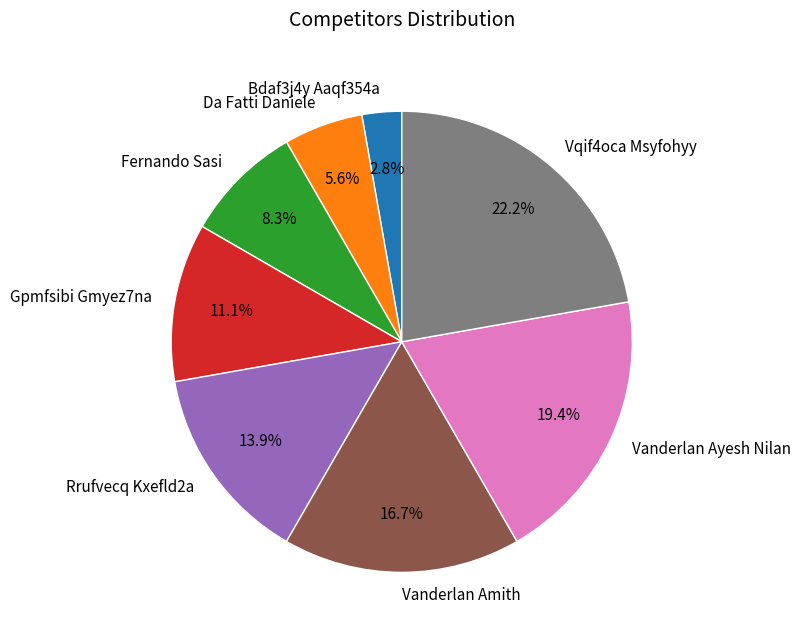

Between Gpmfsibi Gmyez7na and Fernando Sasi, which is larger?

Gpmfsibi Gmyez7na